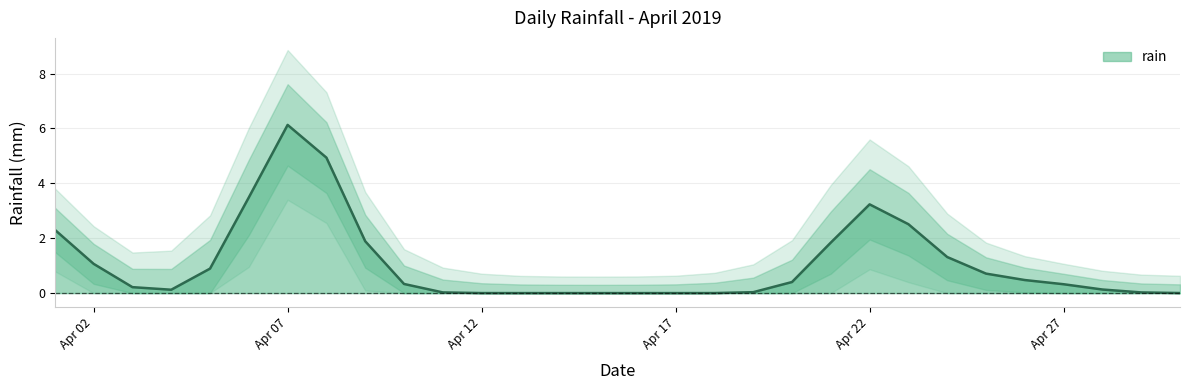

How many lines are shown in the chart?

1